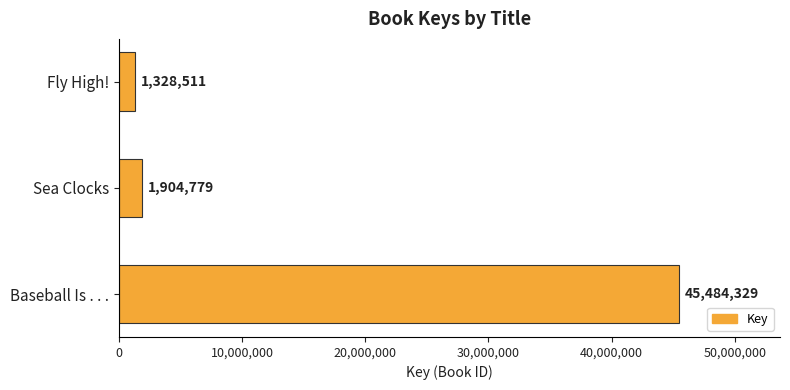

List the labels in order of value, smallest first.

Fly High!, Sea Clocks, Baseball Is . . .